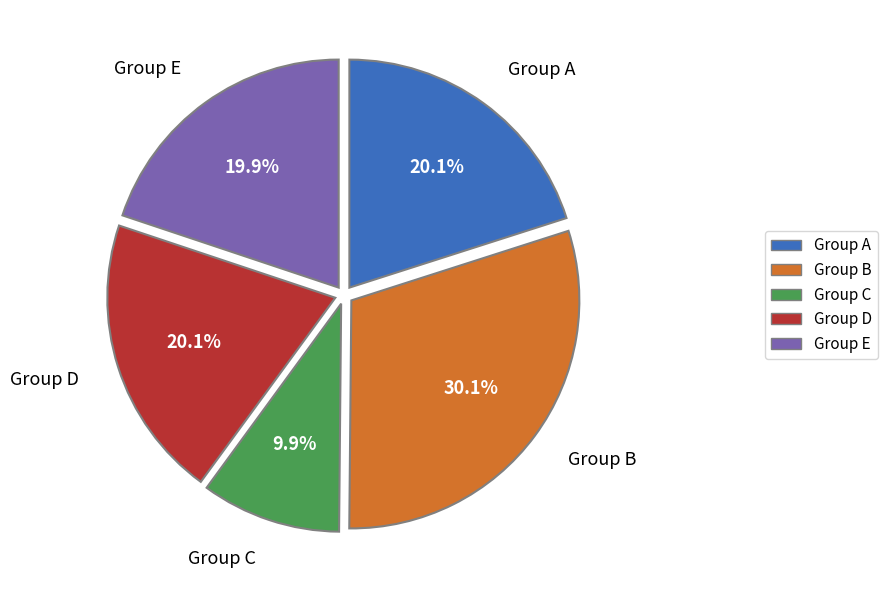

To the nearest percent, what is the average slice percentage?

20%